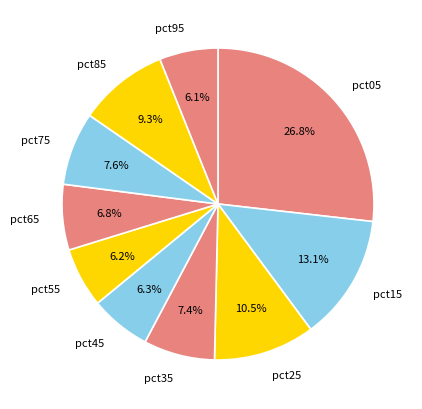

What portion of the pie excludes pct85?

90.7%